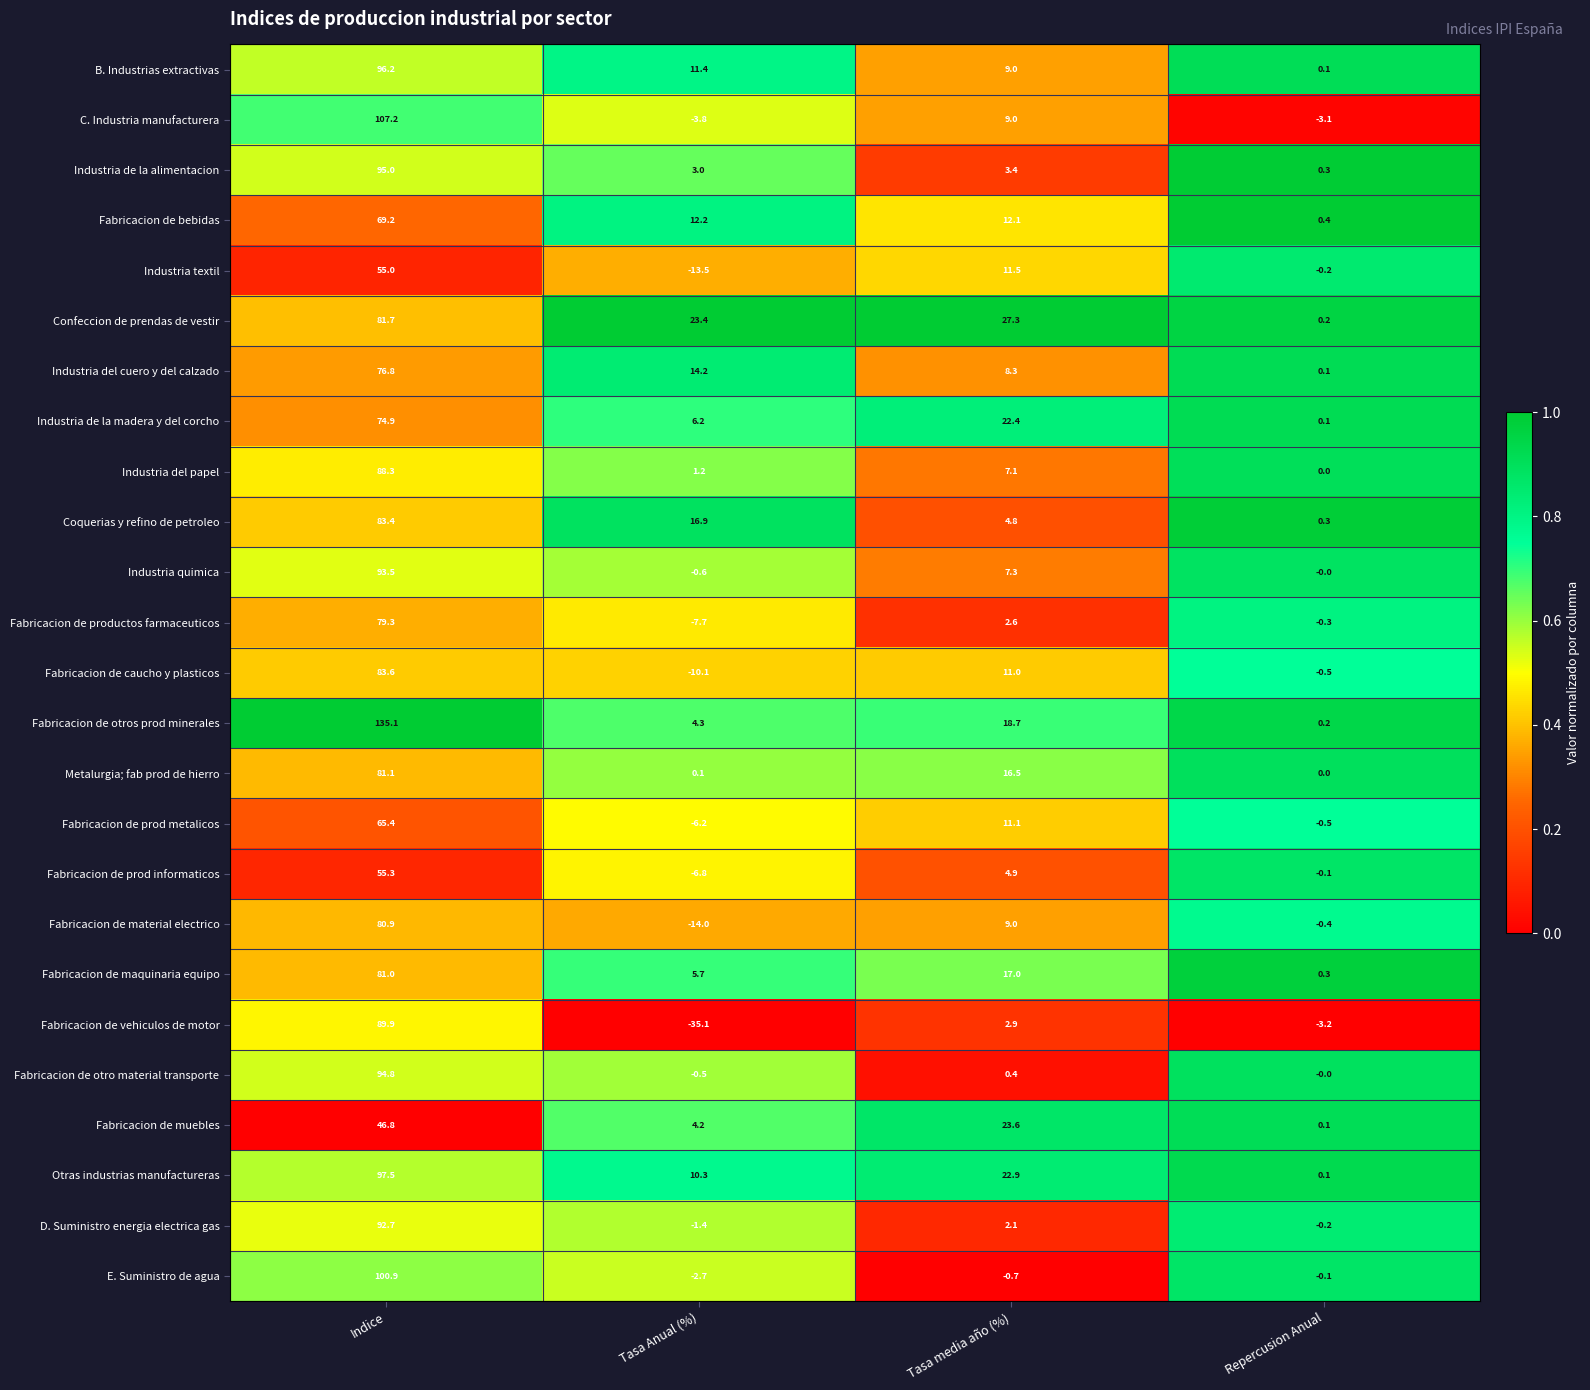

What is the maximum value shown in the chart?

135.1